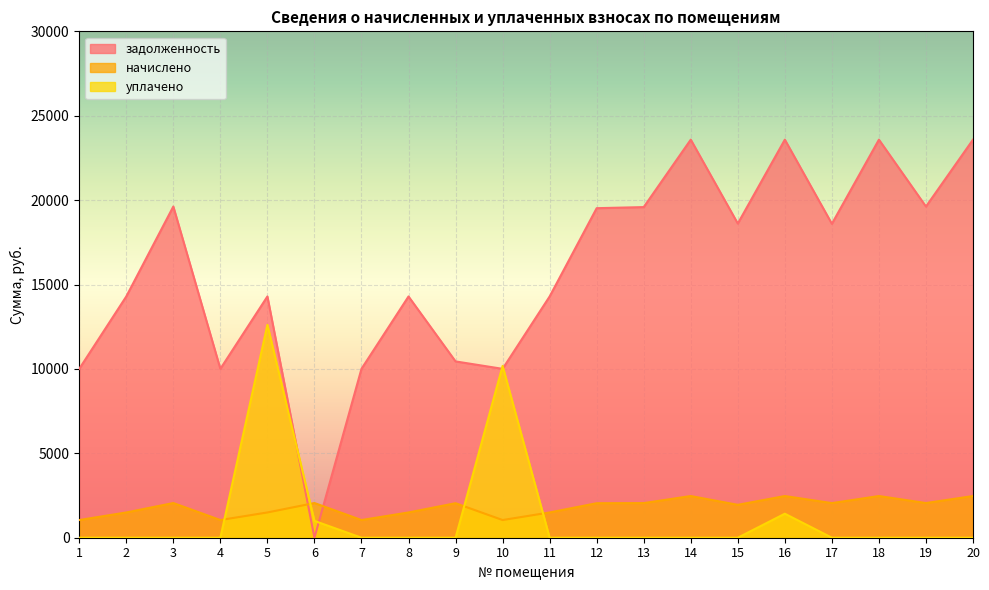

What is the difference between the highest and lowest values at 9?

10444.9